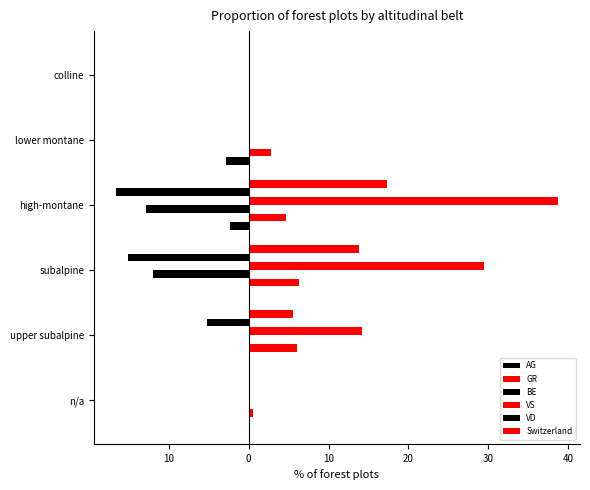

How many bars are there in each group?

6